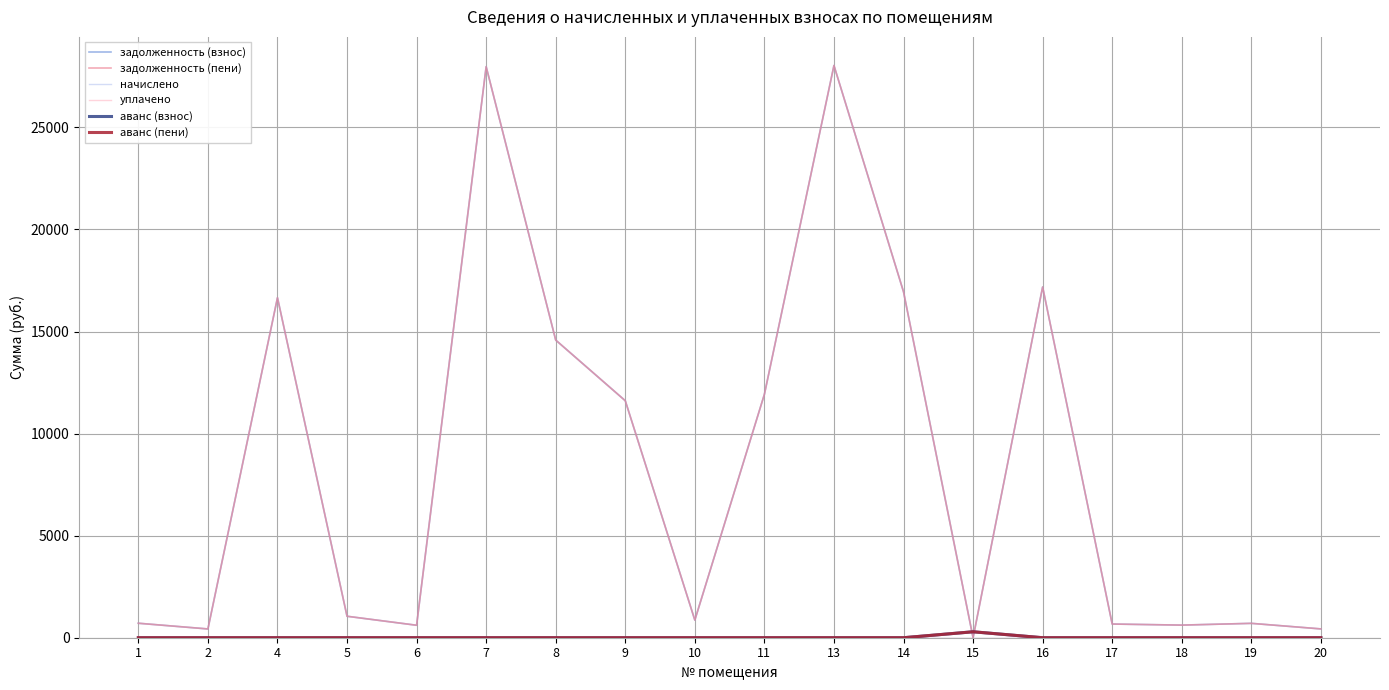

Is it true that задолженность (взнос) equals 766.6 at 20?

False